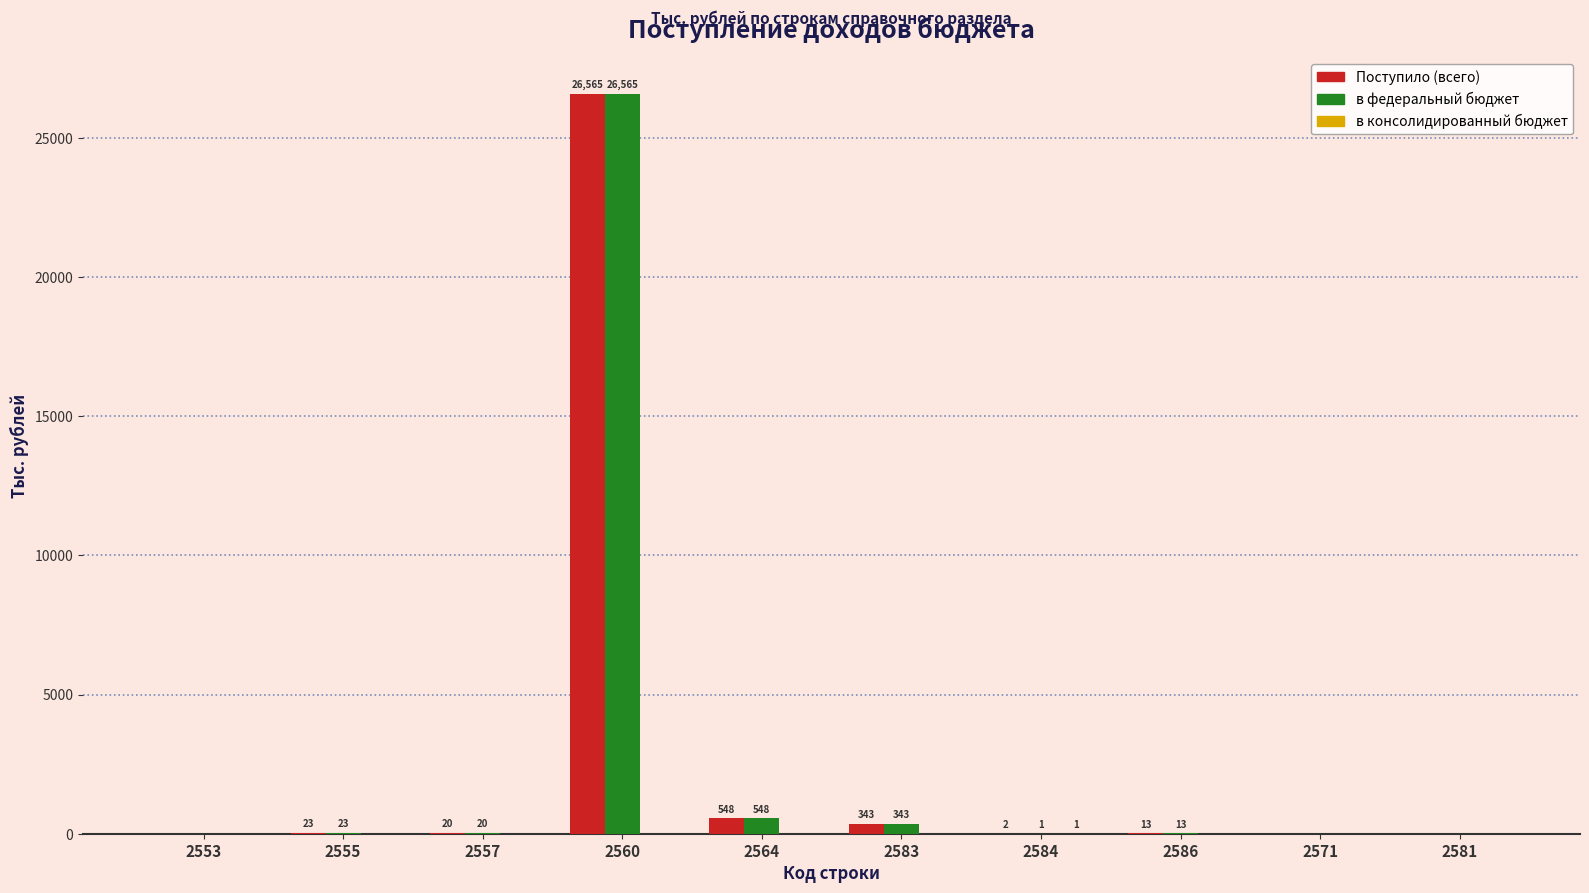

What is the sum of all Поступило (всего) values?

27514